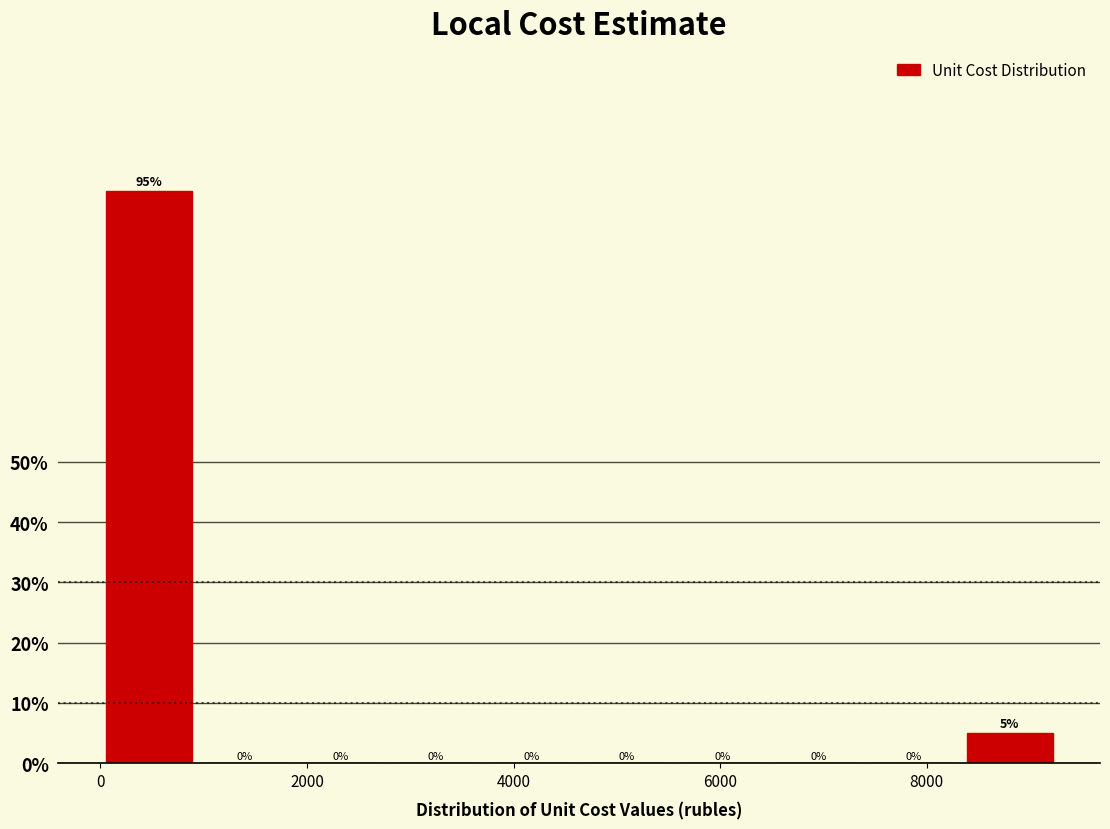

Reading left to right, transcribe this chart: for each bar, give the range it covers on the x-axis and its height. The bar edges are not printed on the chart, so give them approximately, as read against the axis.

0 to 1000: 95
1000 to 1800: 0
1800 to 2800: 0
2800 to 3800: 0
3800 to 4600: 0
4600 to 5600: 0
5600 to 6400: 0
6400 to 7400: 0
7400 to 8400: 0
8400 to 9200: 5